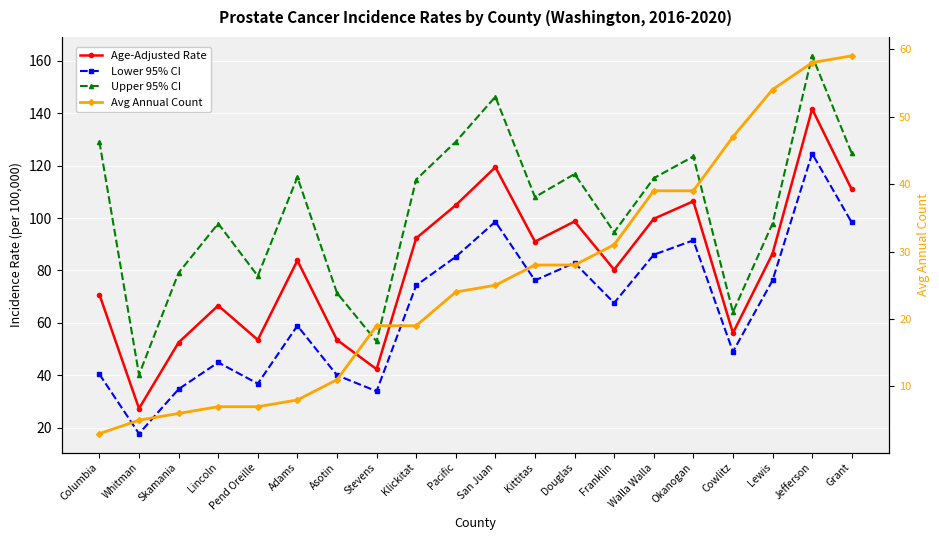

List the labels in order of Avg Annual Count value, largest first.

Grant, Jefferson, Lewis, Cowlitz, Walla Walla, Okanogan, Franklin, Kittitas, Douglas, San Juan, Pacific, Stevens, Klickitat, Asotin, Adams, Lincoln, Pend Oreille, Skamania, Whitman, Columbia